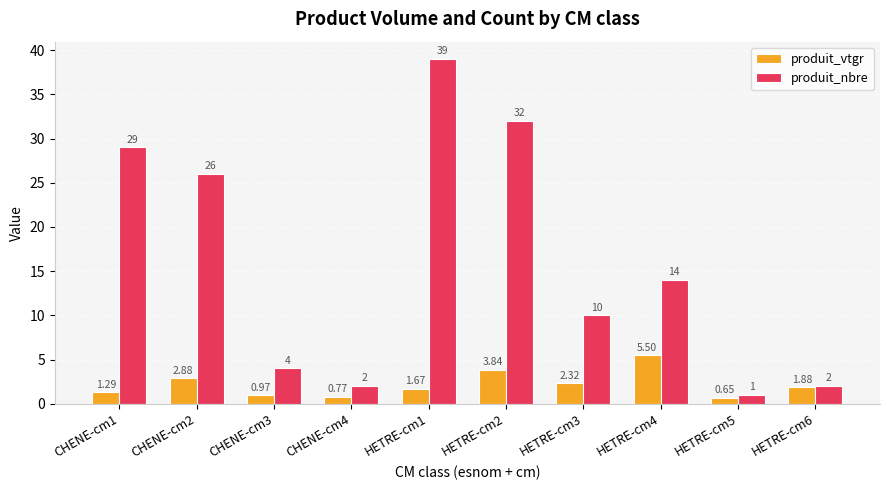

Which series has the widest spread of values?

produit_nbre